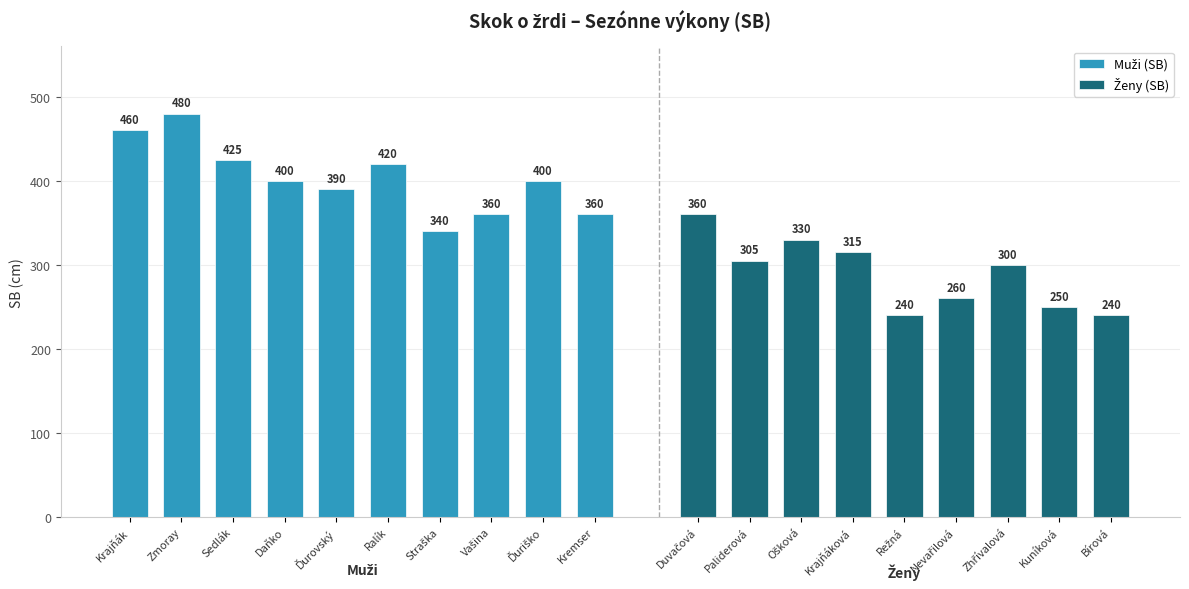

What is the maximum value shown in the chart?

480